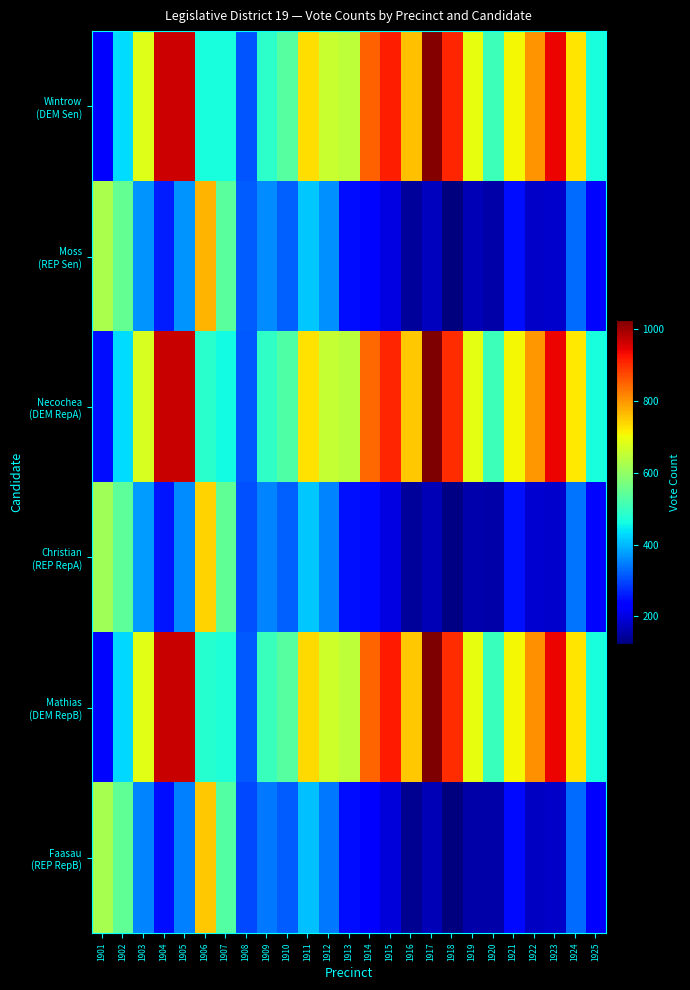

What is the total value across all series at 1915?

3335